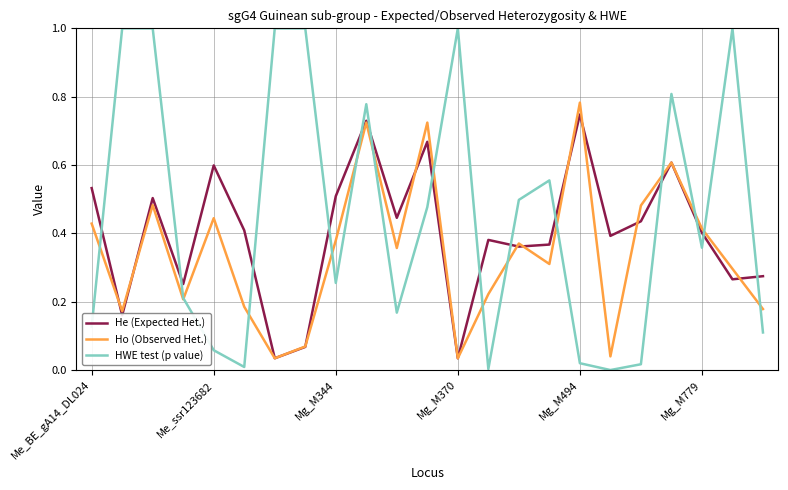

Which series has the widest spread of values?

HWE test (p value)